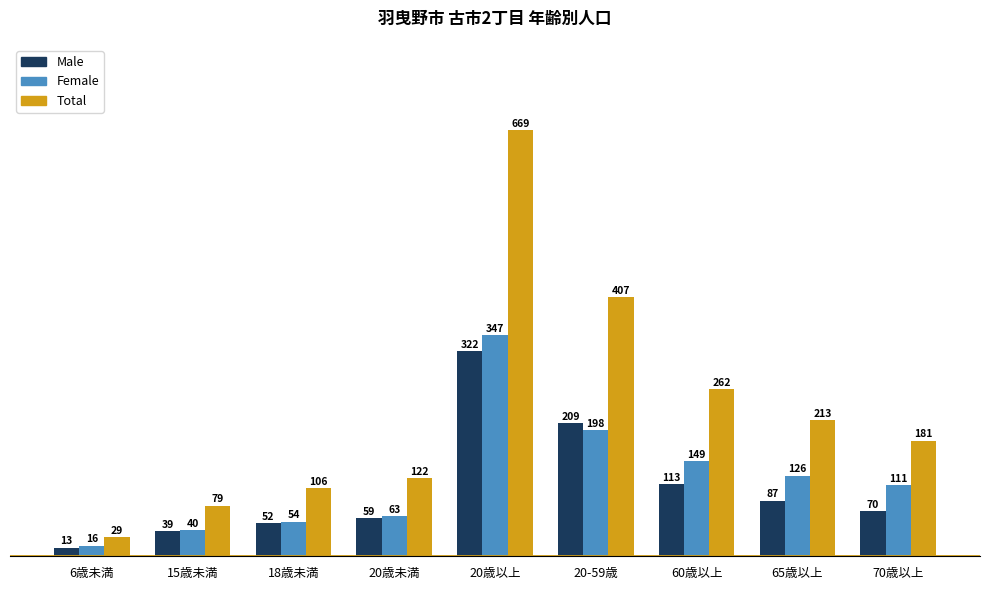

What is the label of the 6th bar from the right?

20歳未満